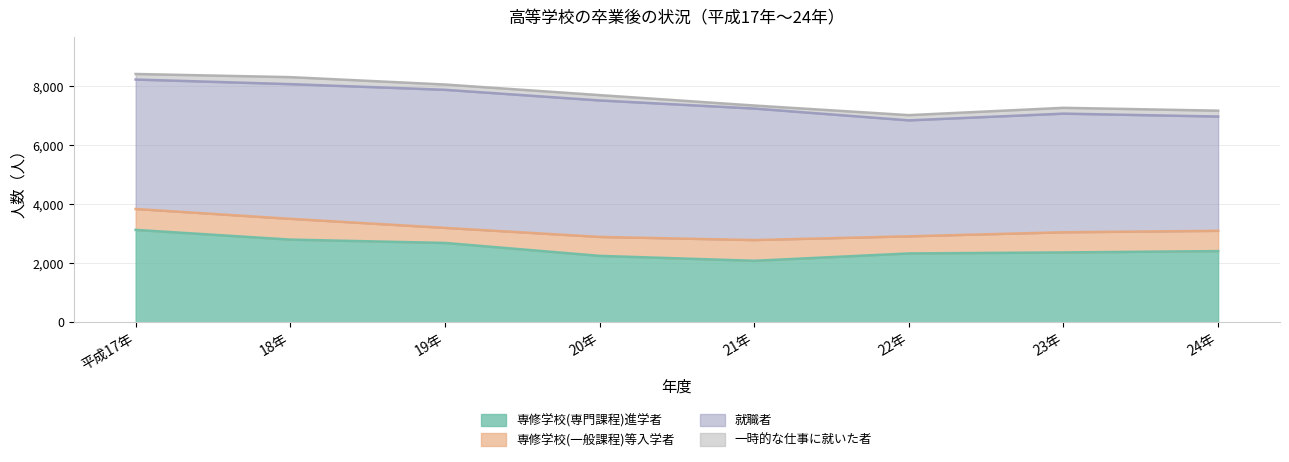

At which category does 就職者 reach its first local valley?

22年